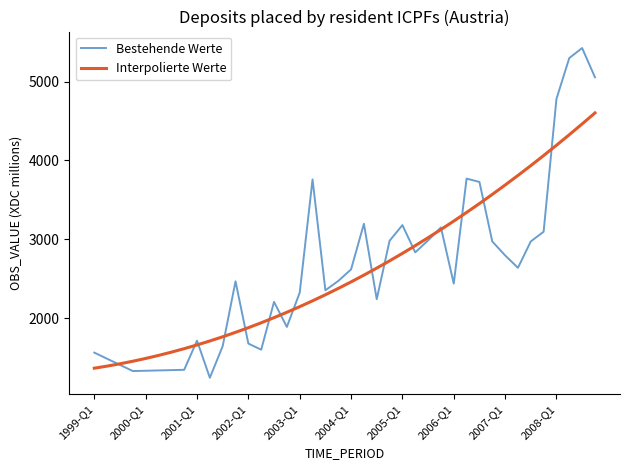

What is the highest value of the Interpolierte Werte series?

4603.4